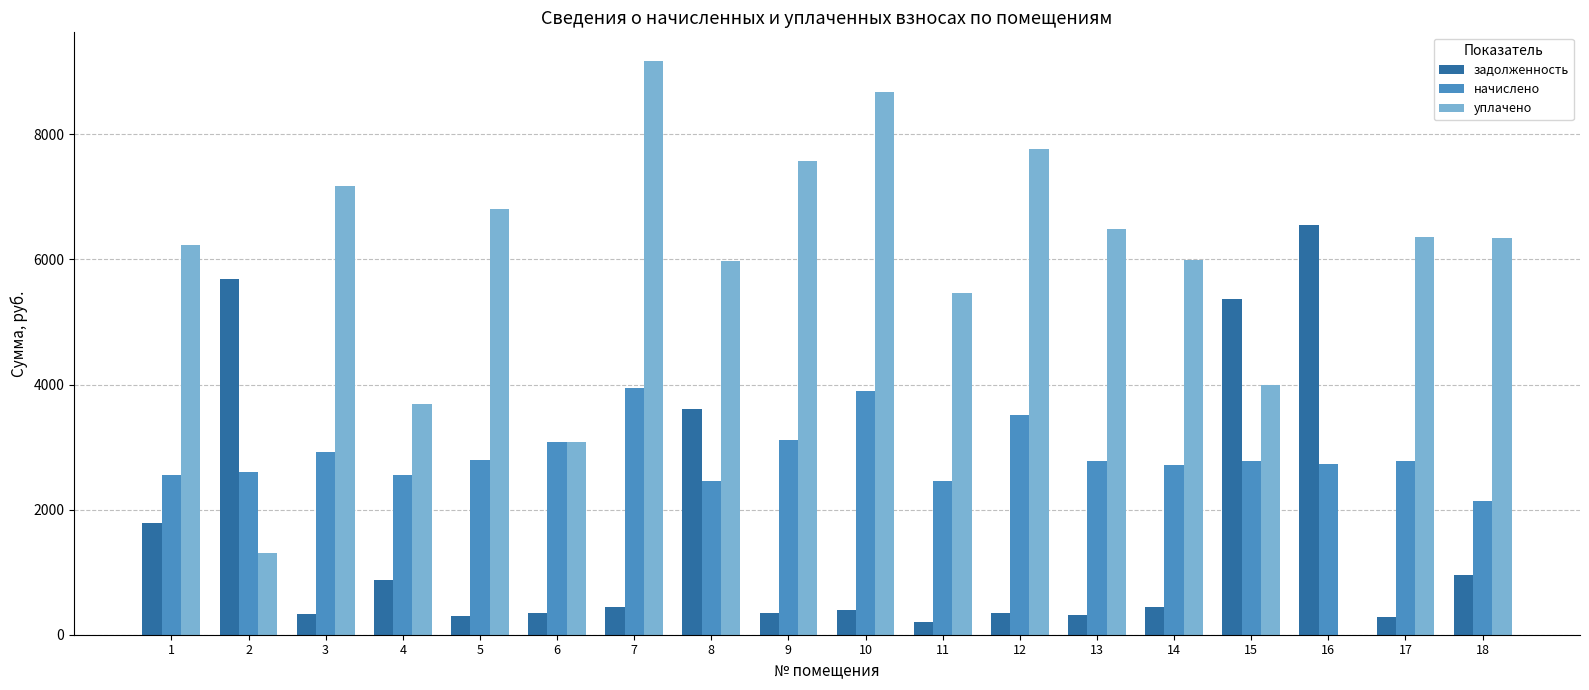

Where does the задолженность series first go above 438?

1